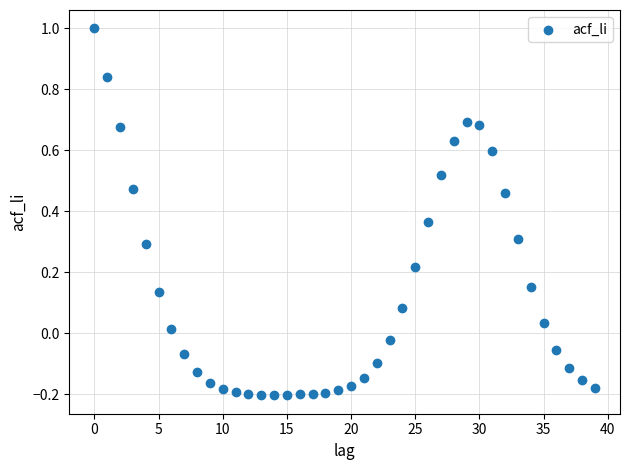

What is the range of Y values (max minus min)?

1.2